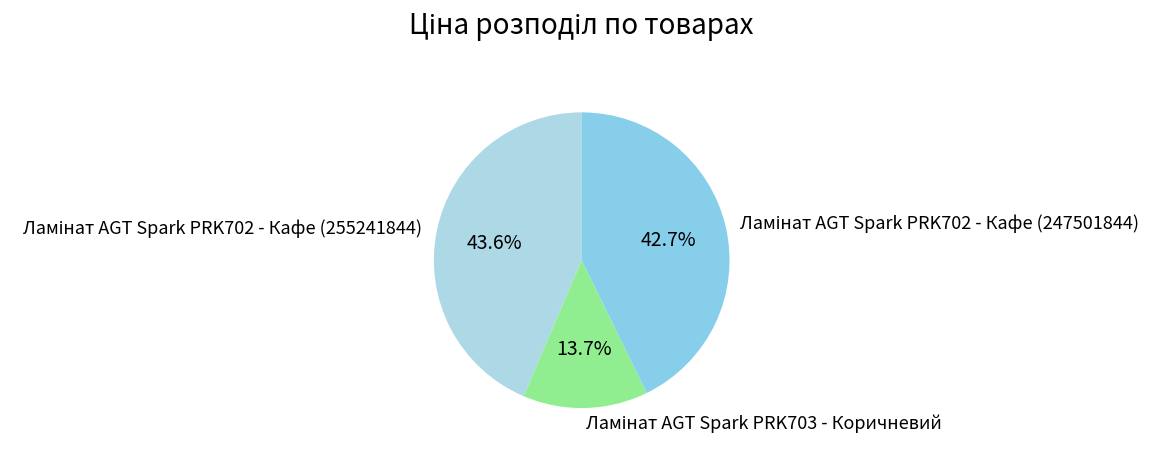

To the nearest percent, what is the average slice percentage?

33%